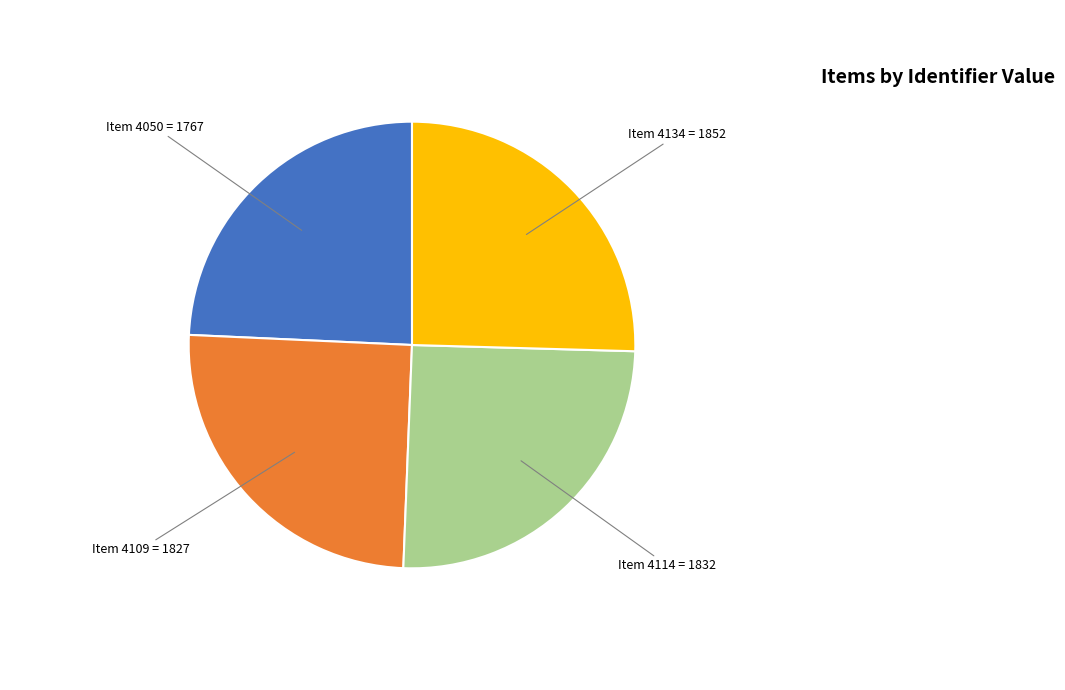

Is there any slice that represents more than half of the pie?

No